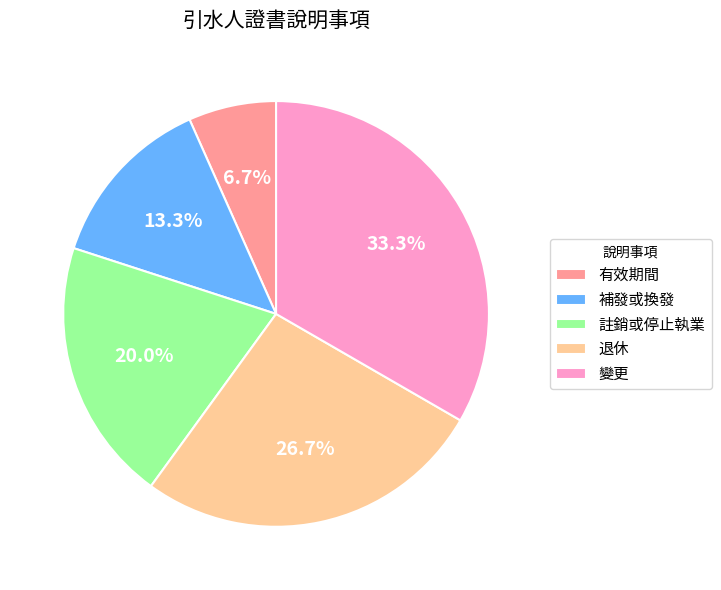

To the nearest percent, what percentage of the pie is 補發或換發?

13%